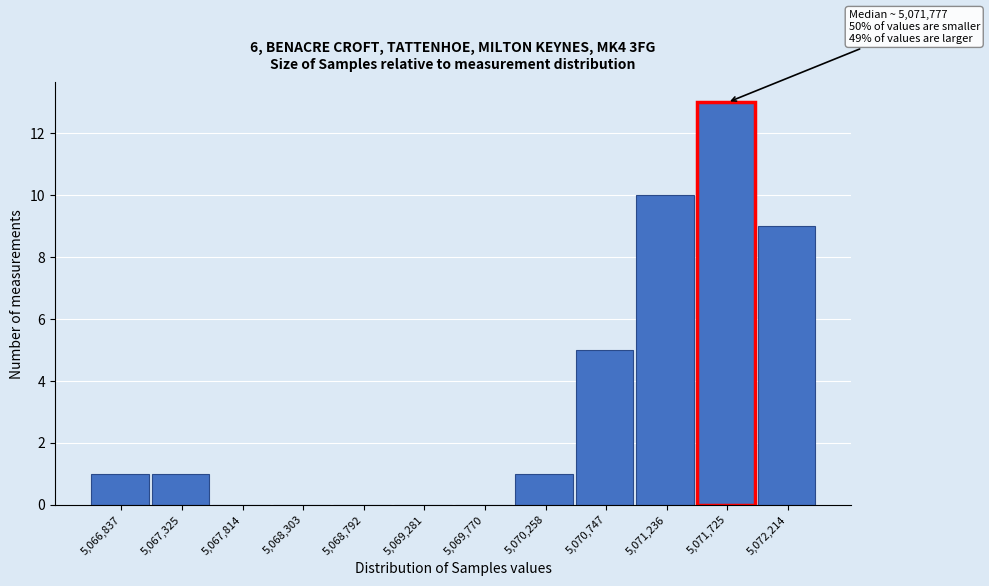

Reading left to right, what are all the values shown in this chart?

5,066,837=1	5,067,325=1	5,067,814=0	5,068,303=0	5,068,792=0	5,069,281=0	5,069,770=0	5,070,258=1	5,070,747=5	5,071,236=10	5,071,725=13	5,072,214=9